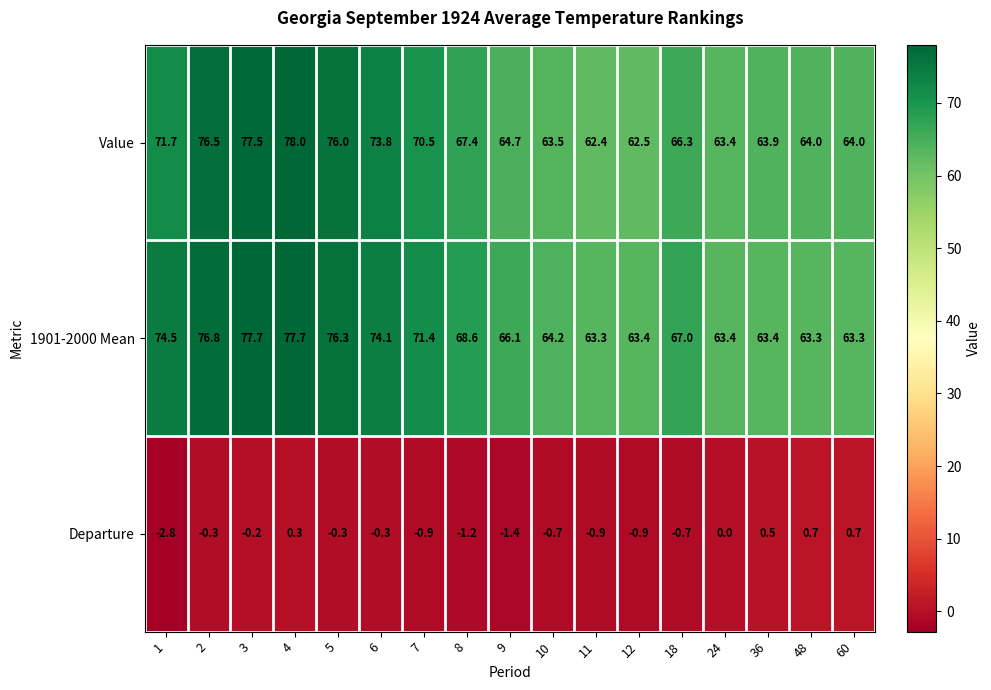

What is the lowest value of the Value series?

62.4